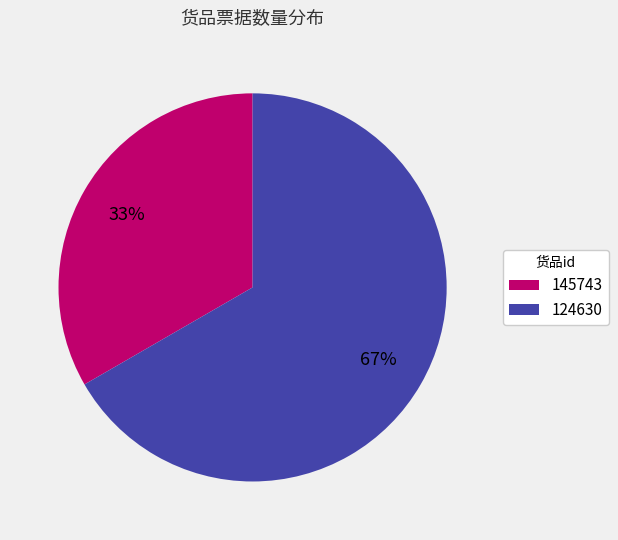

Is there a majority slice in this chart?

Yes